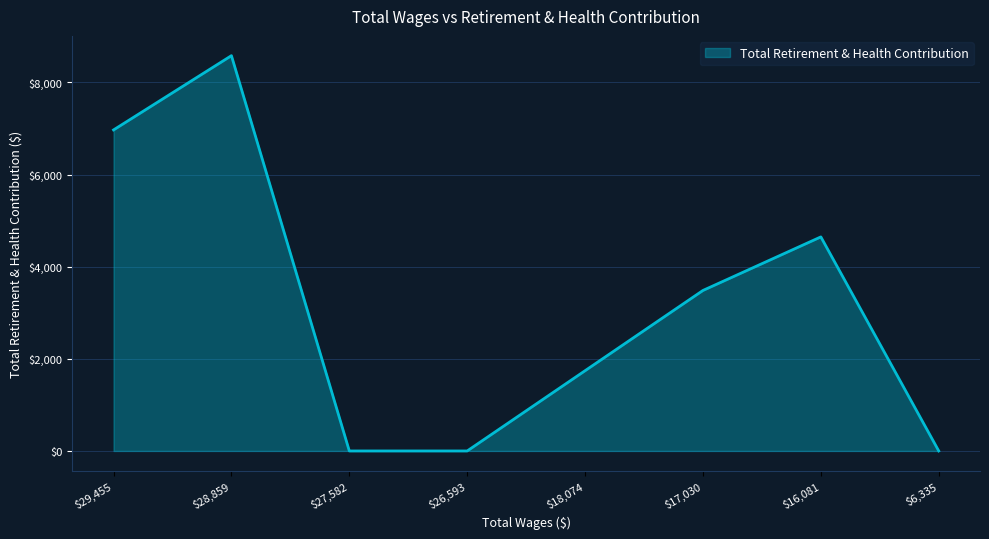

The value at $17,030 is 3484. True or false?

True